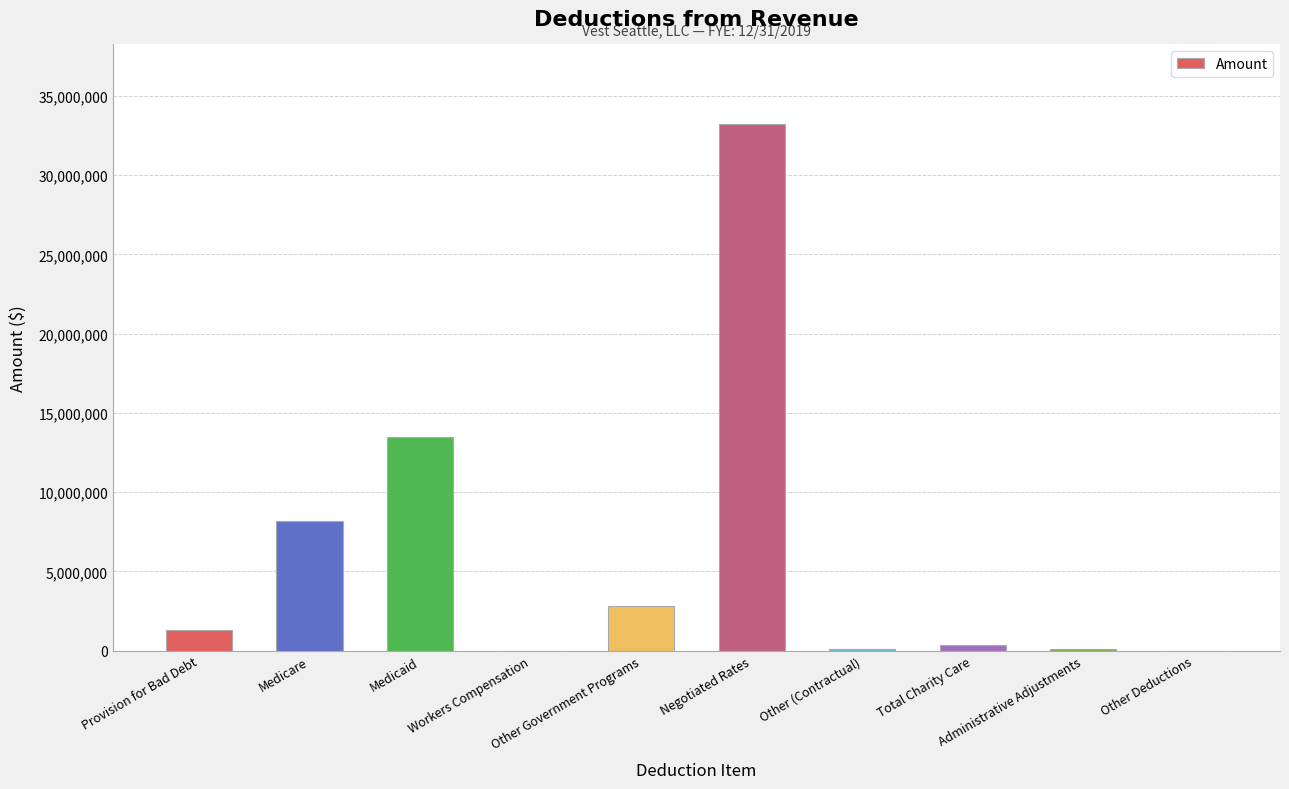

Where is the data nearest to the value 16625778?

Medicaid